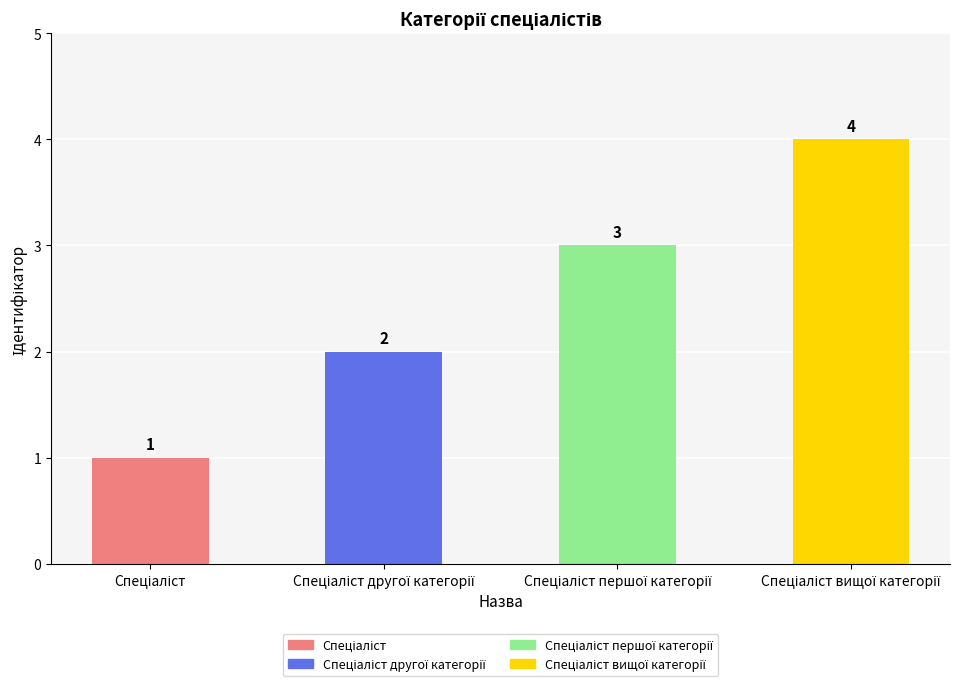

Reading left to right, what are all the values shown in this chart?

1	2	3	4